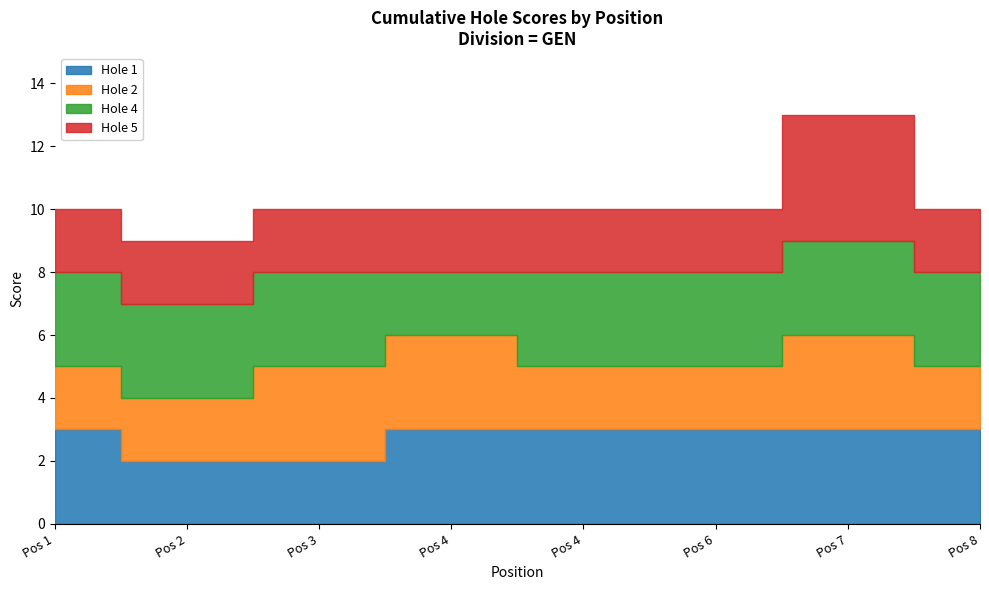

True or false: event_total_score and hole_2 intersect in this chart.

False